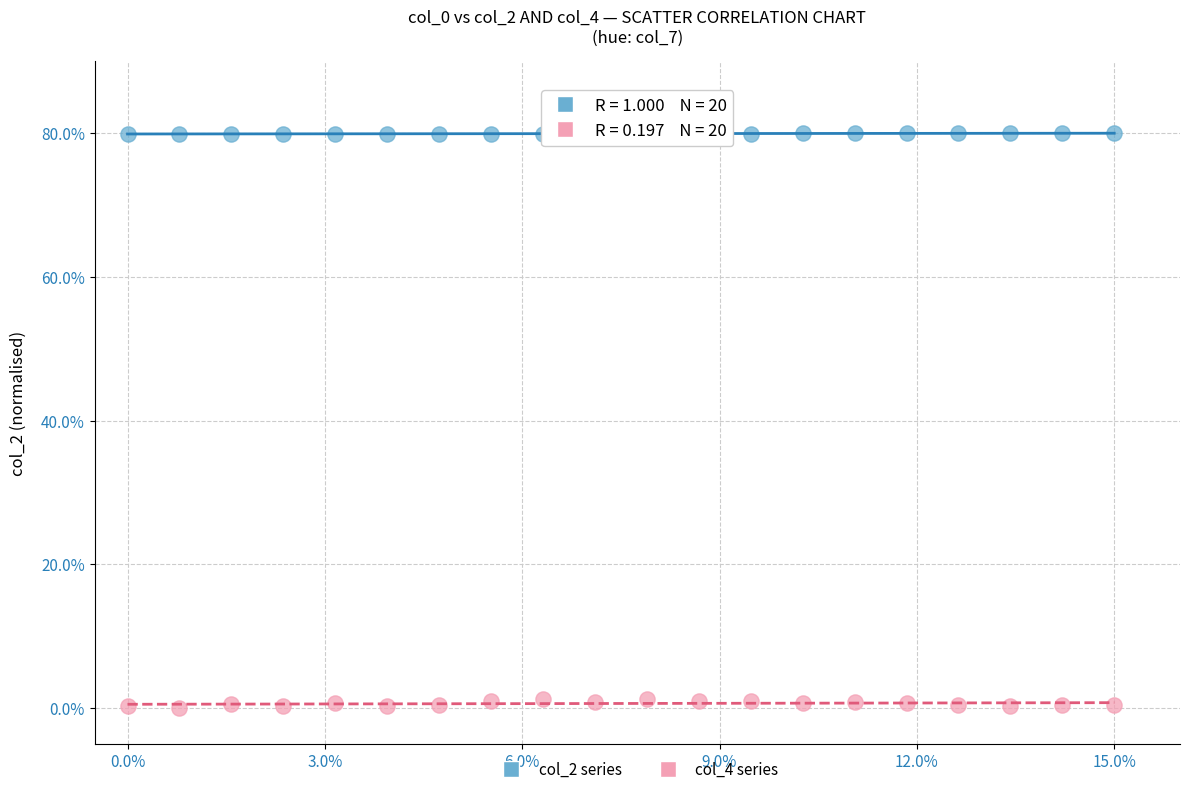

Across all data points, what is the range of X values (max minus min)?

15.0